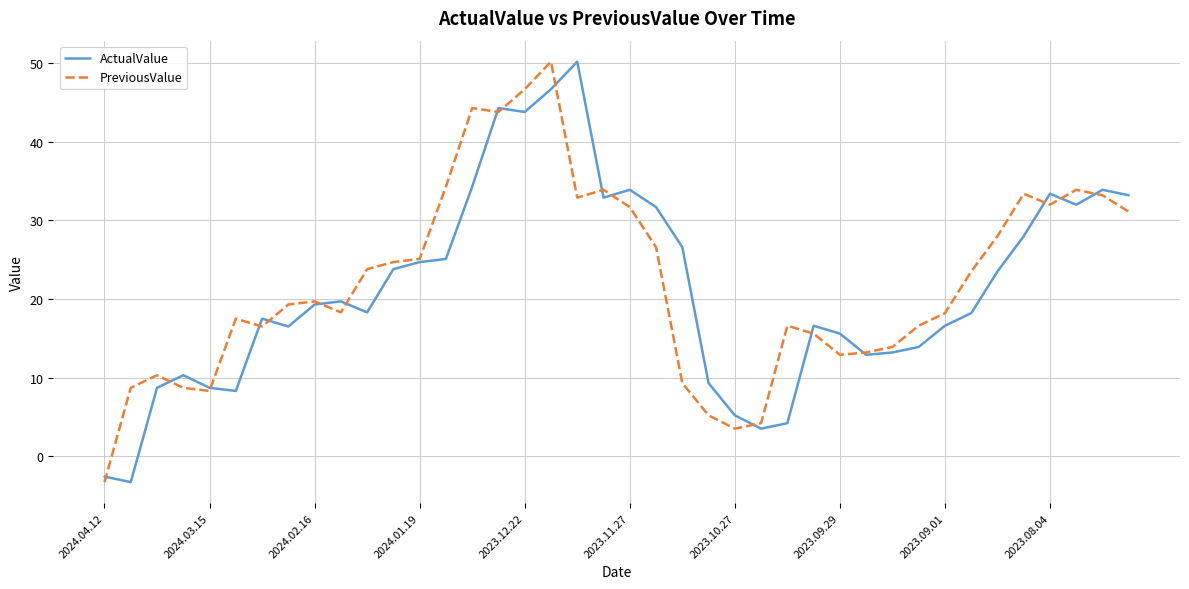

What is the maximum value for PreviousValue?

50.2